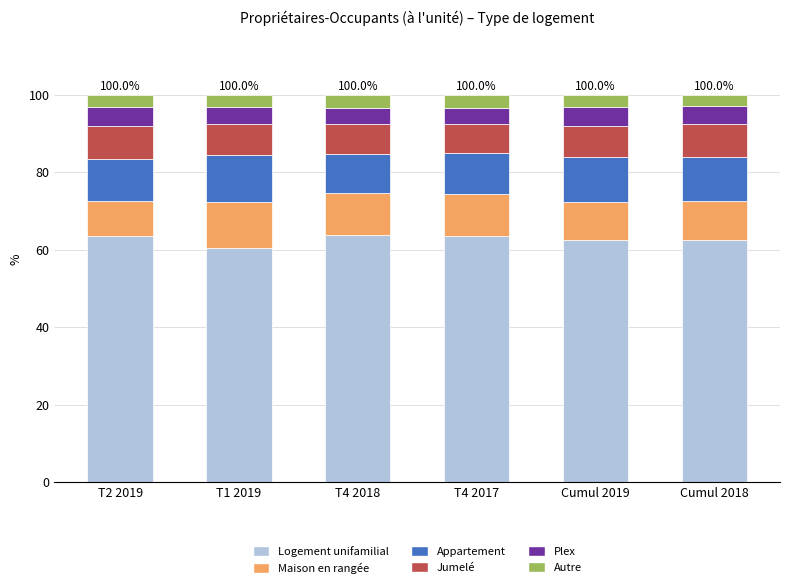

What is the lowest value of the Logement unifamilial series?

60.5